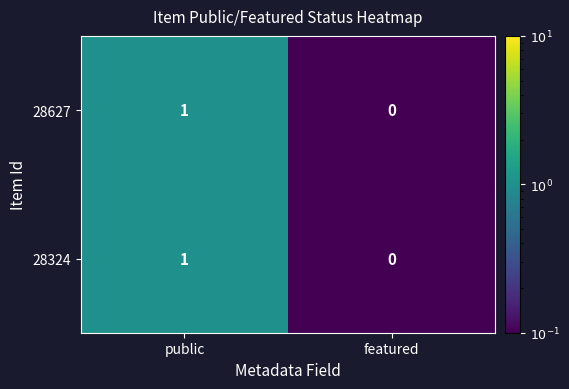

At which category is the sum across all series the highest?

public